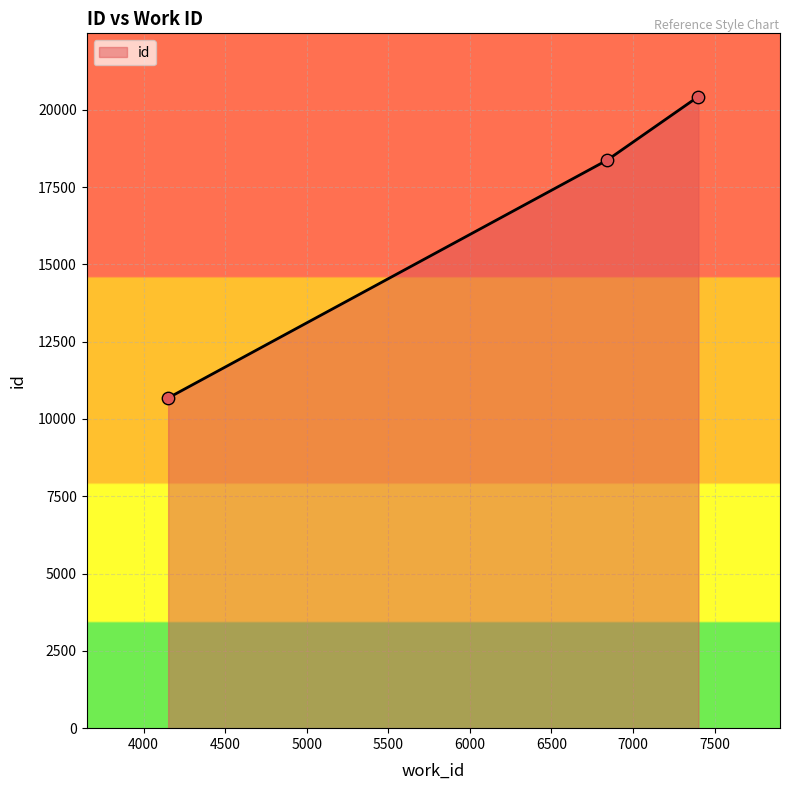

What is the difference between the maximum and minimum values?

9749